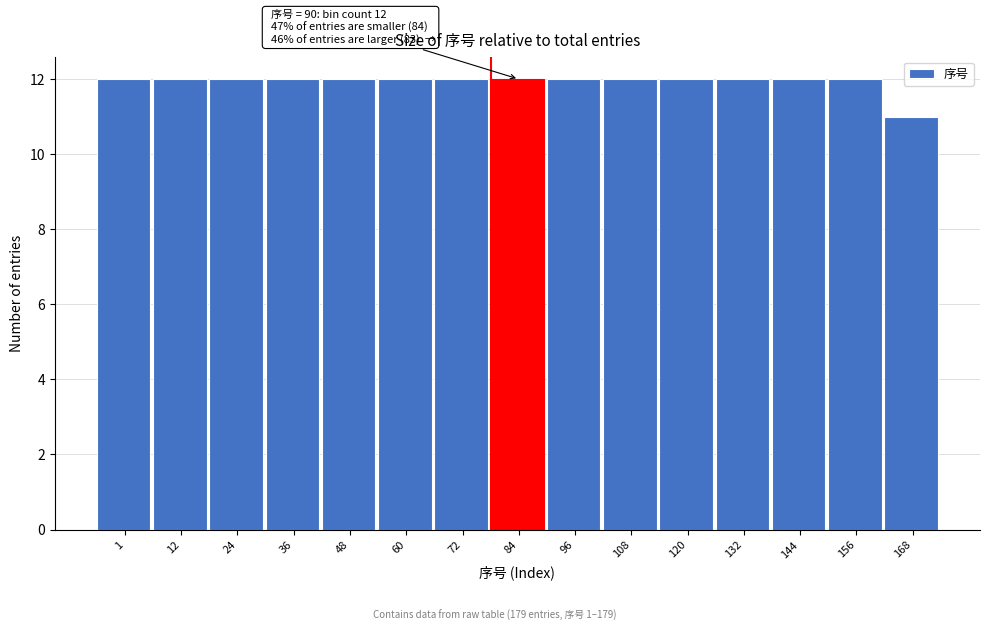

Reading left to right, extract all data points from this chart.

12	12	12	12	12	12	12	12	12	12	12	12	12	12	11